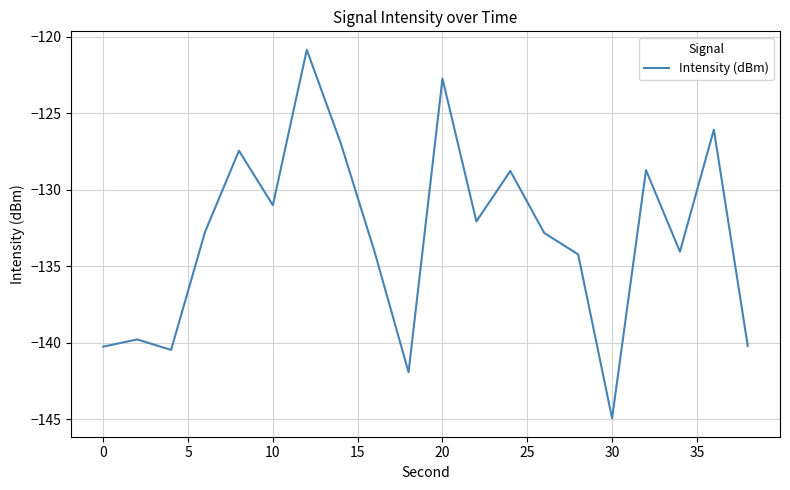

Does the chart display data point markers on the line(s)?

No